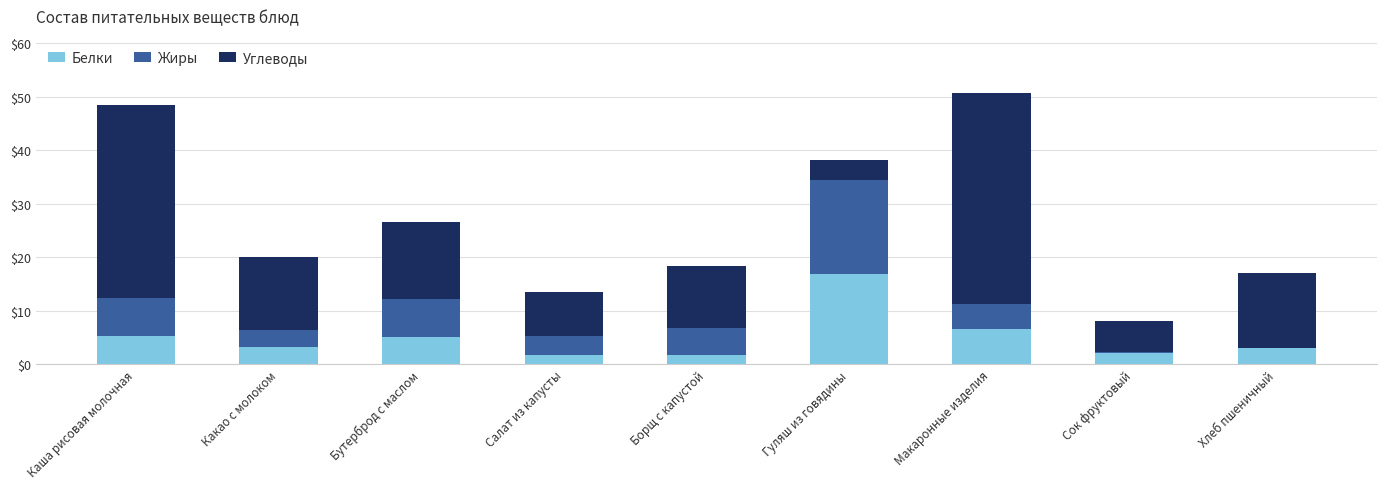

What is the sum of all Белки values?

45.4